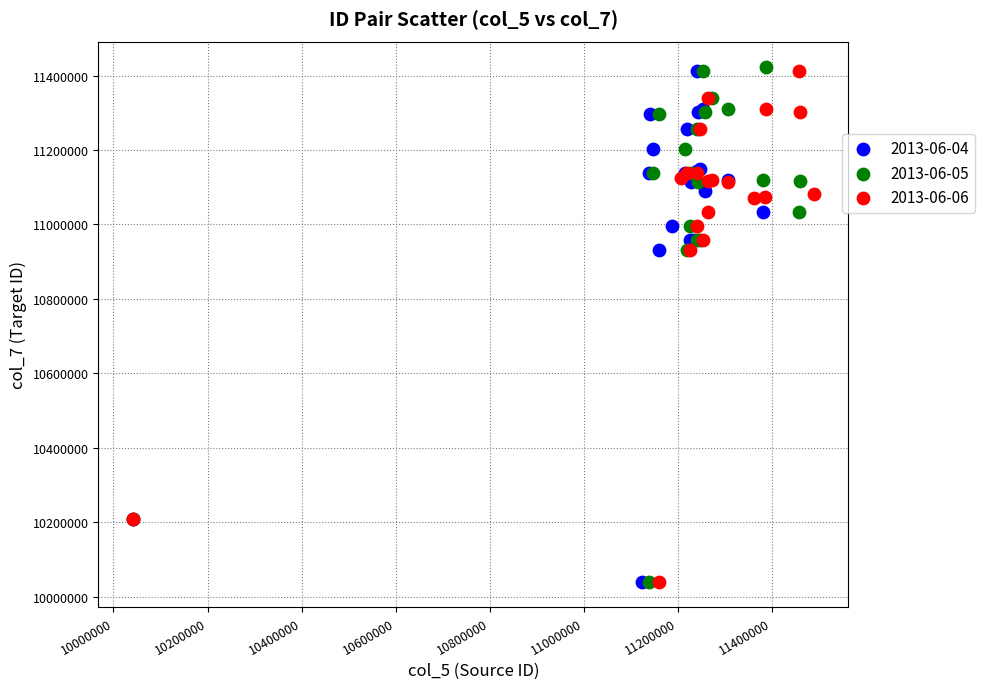

What are all the series names shown in the legend?

2013-06-04, 2013-06-05, 2013-06-06